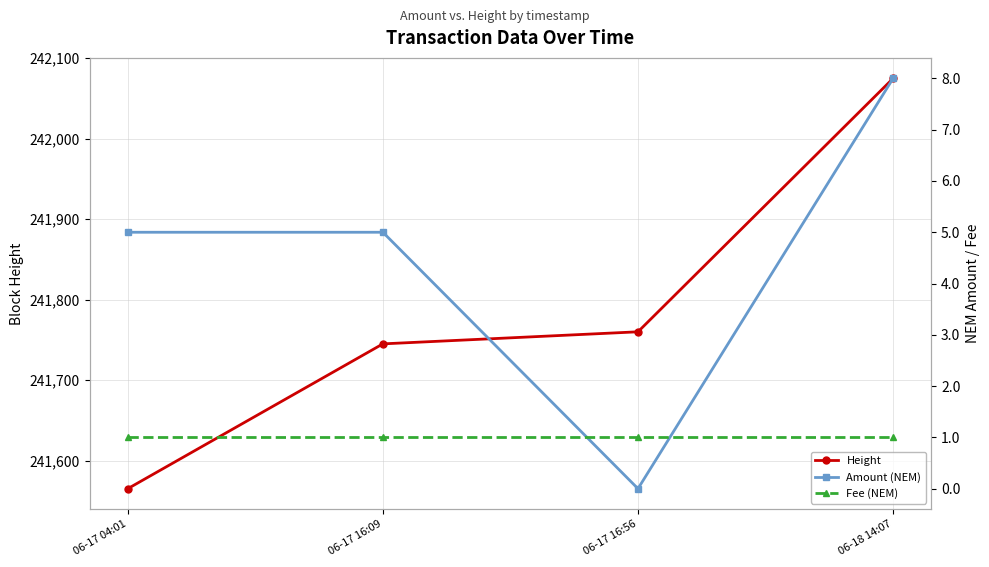

Where is Height nearest to the value 241820?

06-17 16:56